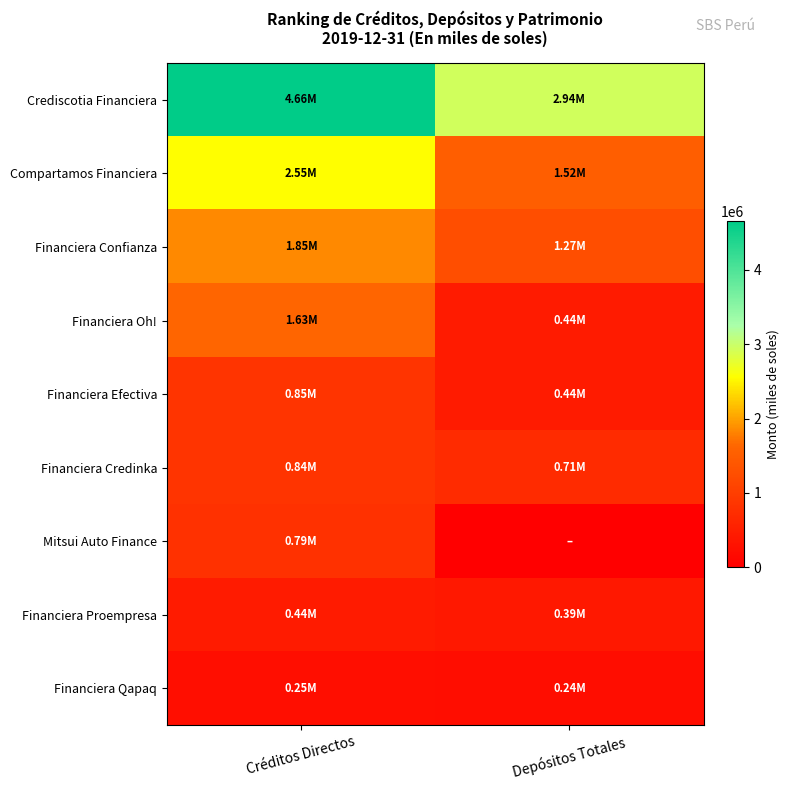

Reading left to right, transcribe all the data shown in this chart.

Crediscotia Financiera: Créditos Directos=4658600.9	Depósitos Totales=2941823.2
Compartamos Financiera: Créditos Directos=2549403.8	Depósitos Totales=1519238.9
Financiera Confianza: Créditos Directos=1845688.0	Depósitos Totales=1268061.2
Financiera Oh!: Créditos Directos=1625139.0	Depósitos Totales=442079.3
Financiera Efectiva: Créditos Directos=850155.8	Depósitos Totales=444267.2
Financiera Credinka: Créditos Directos=838541.6	Depósitos Totales=707550.5
Mitsui Auto Finance: Créditos Directos=785859.0	Depósitos Totales=0.0
Financiera Proempresa: Créditos Directos=440464.8	Depósitos Totales=385777.8
Financiera Qapaq: Créditos Directos=246264.4	Depósitos Totales=235125.4